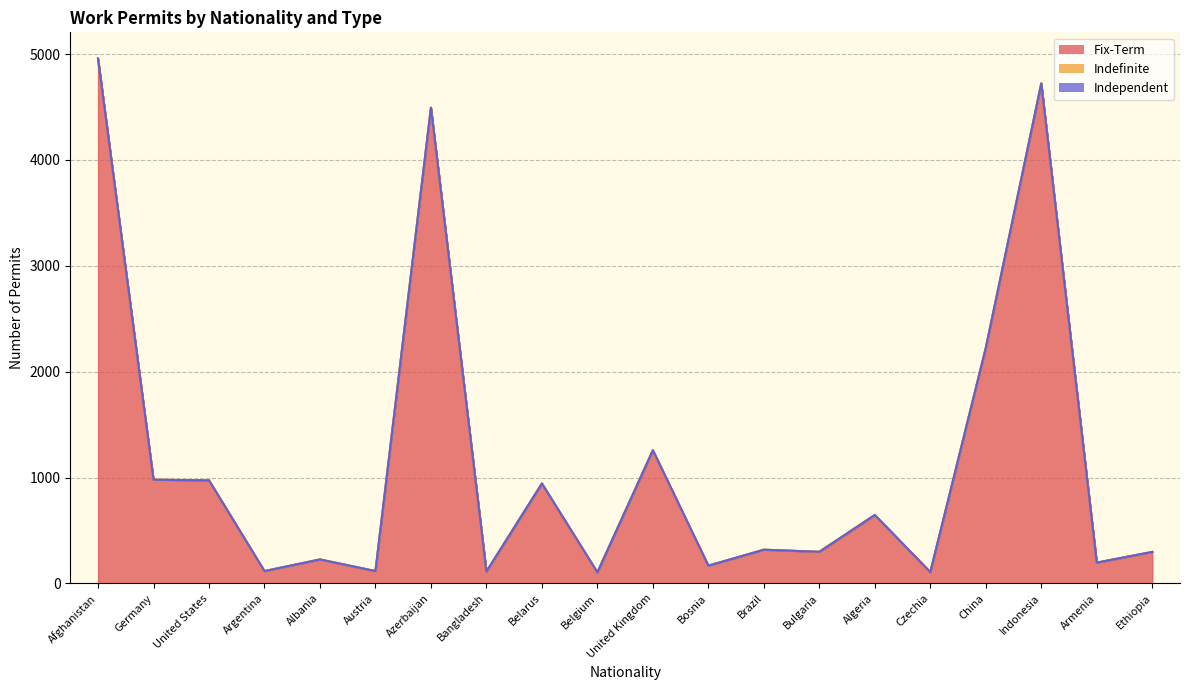

Between Austria and Belgium, which series saw the biggest shift?

Fix-Term